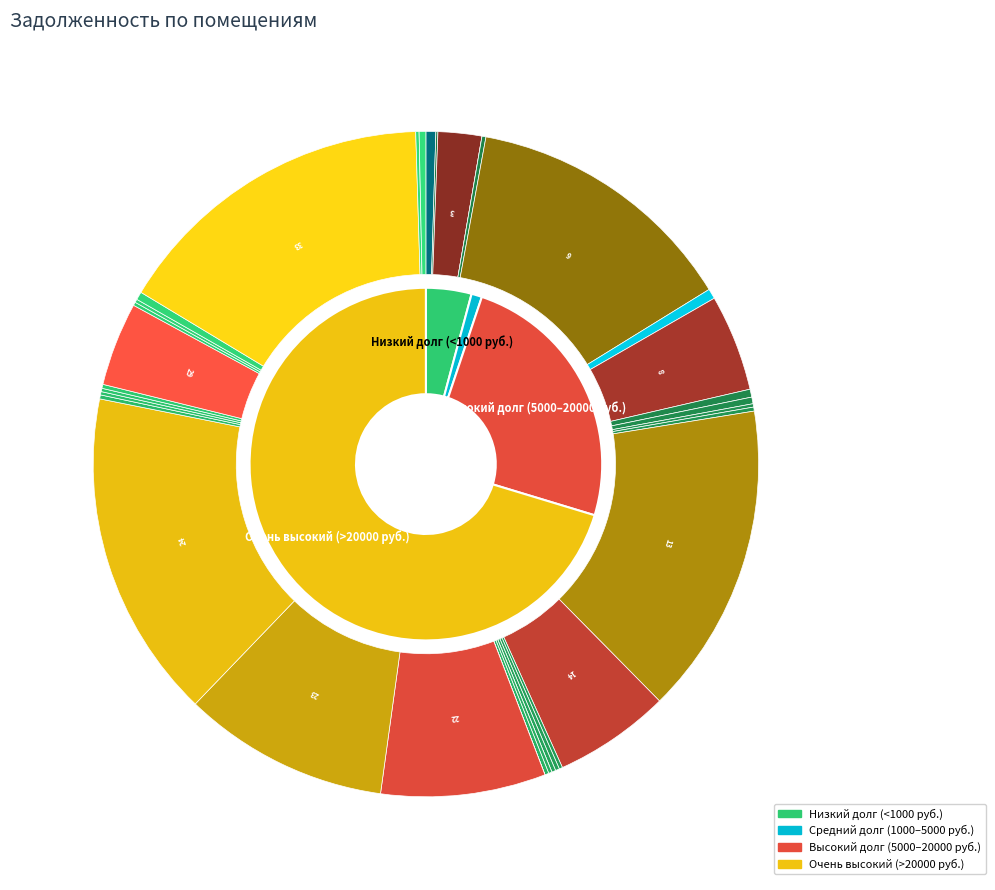

Which slice is the smallest?

4